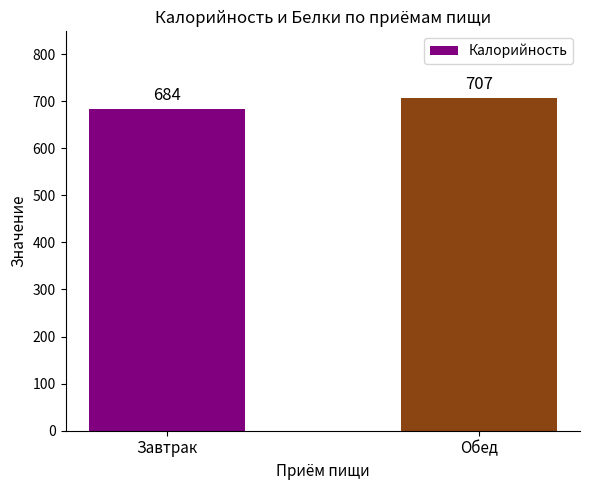

What is the smallest value displayed?

684